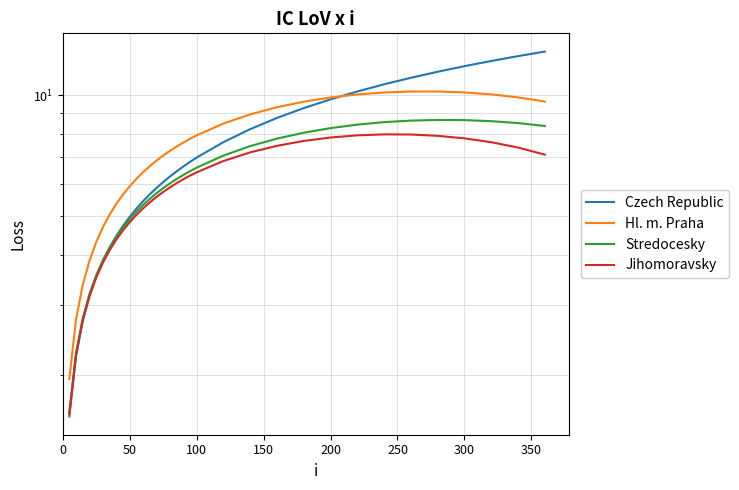

At how many categories does at least one series exceed 3?

31